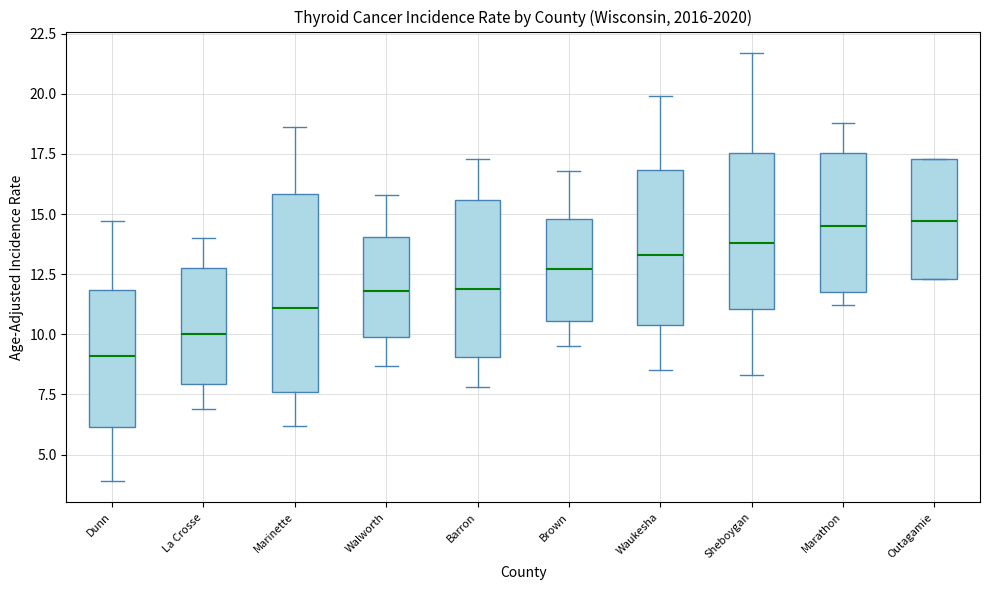

Which box is the tallest, from its lower edge to its upper edge?

Marinette